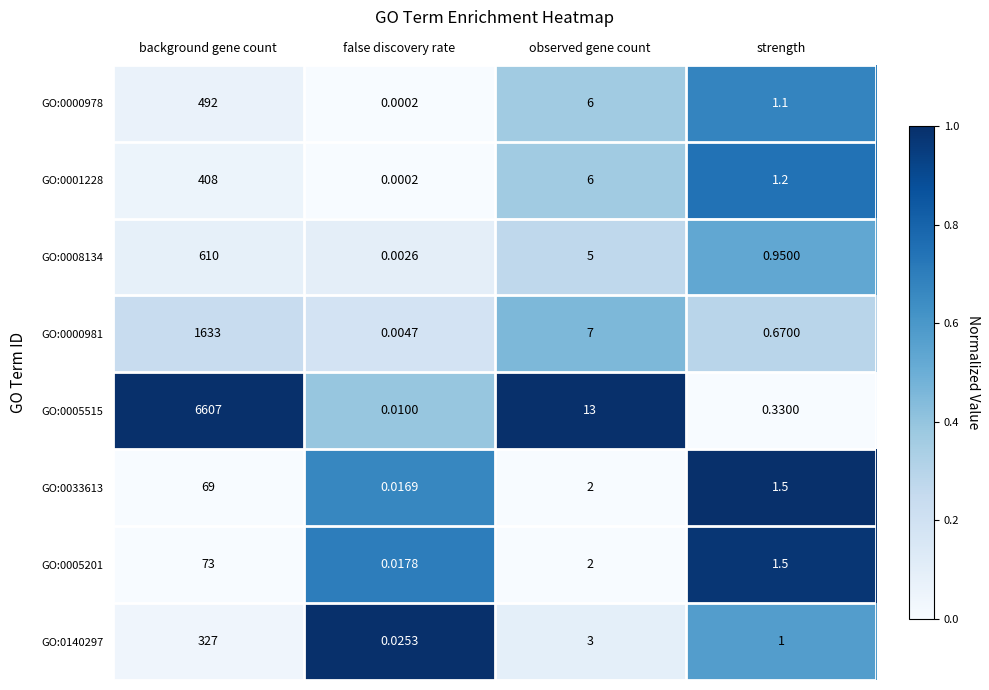

Is the value of GO:0005515 at observed gene count greater than the value of GO:0001228 at false discovery rate?

Yes